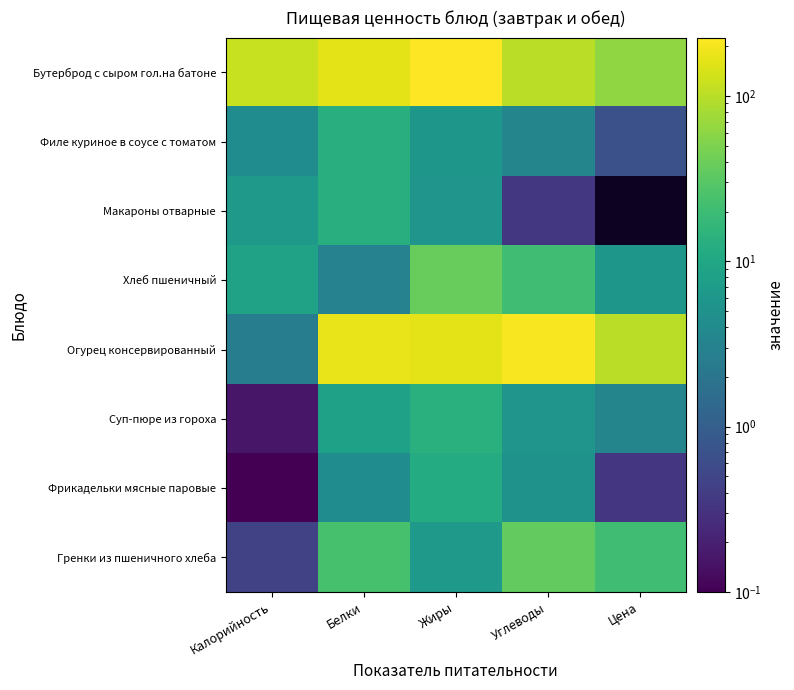

Rank the series at Цена from highest to lowest value.

Огурец консервированный, Бутерброд с сыром гол.на батоне, Гренки из пшеничного хлеба, Хлеб пшеничный, Суп-пюре из гороха, Филе куриное в соусе с томатом, Фрикадельки мясные паровые, Макароны отварные